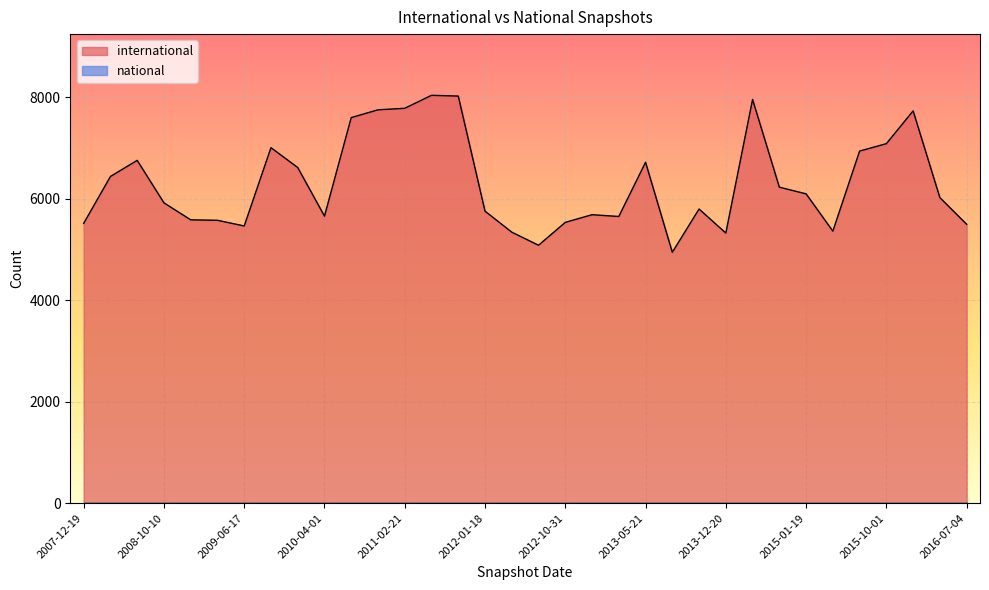

Rank the categories by value from highest to lowest.

2011-06-10, 2011-09-05, 2014-03-28, 2011-02-21, 2010-11-17, 2016-01-04, 2010-07-26, 2015-10-01, 2009-09-25, 2015-07-03, 2008-06-27, 2013-05-21, 2009-12-16, 2008-04-01, 2014-09-08, 2015-01-19, 2016-04-05, 2008-10-10, 2013-09-10, 2012-01-18, 2012-12-11, 2010-04-01, 2013-02-20, 2008-12-17, 2009-04-06, 2012-10-31, 2007-12-19, 2016-07-04, 2009-06-17, 2015-04-09, 2012-03-26, 2013-12-20, 2012-07-13, 2013-07-09